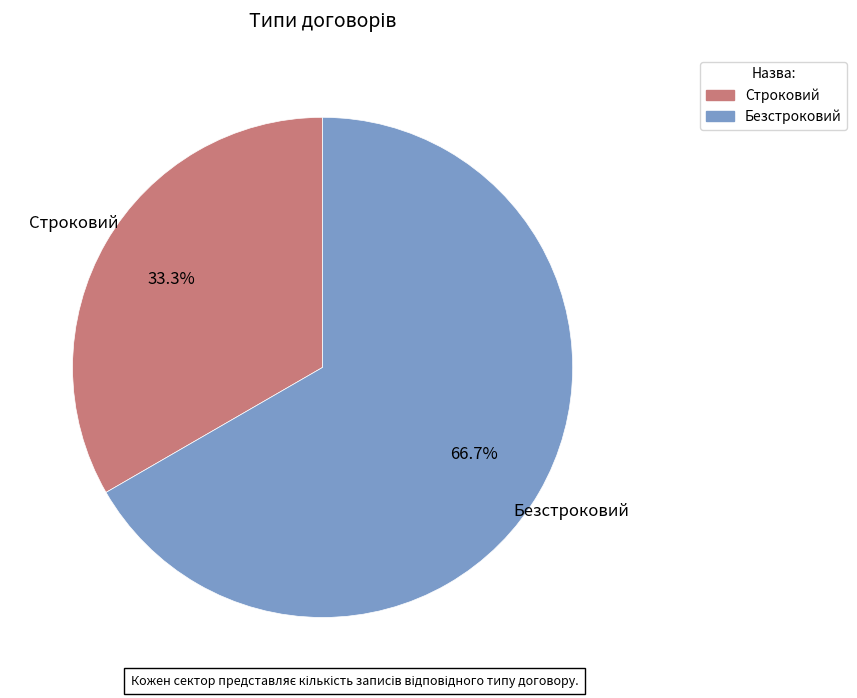

Is it true that Безстроковий is 67% of the pie?

True